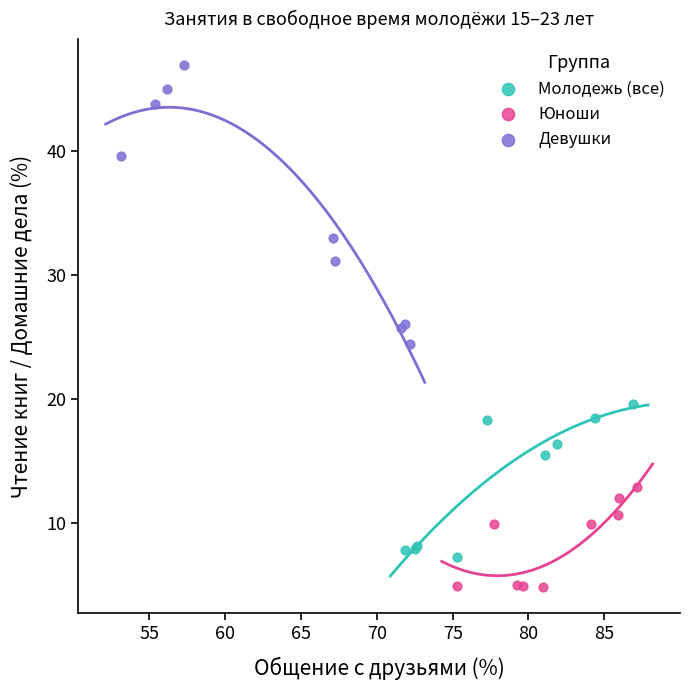

Which series has the widest spread of Y values?

Девушки